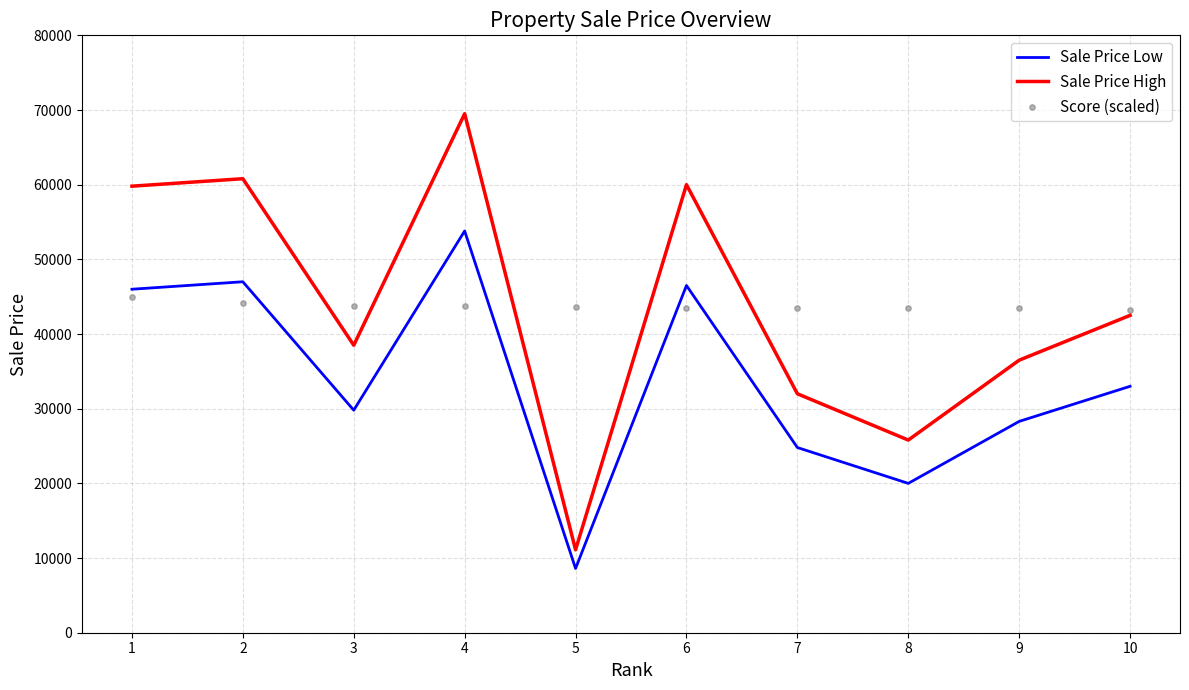

Which series reaches the minimum Y coordinate?

Sale Price Low